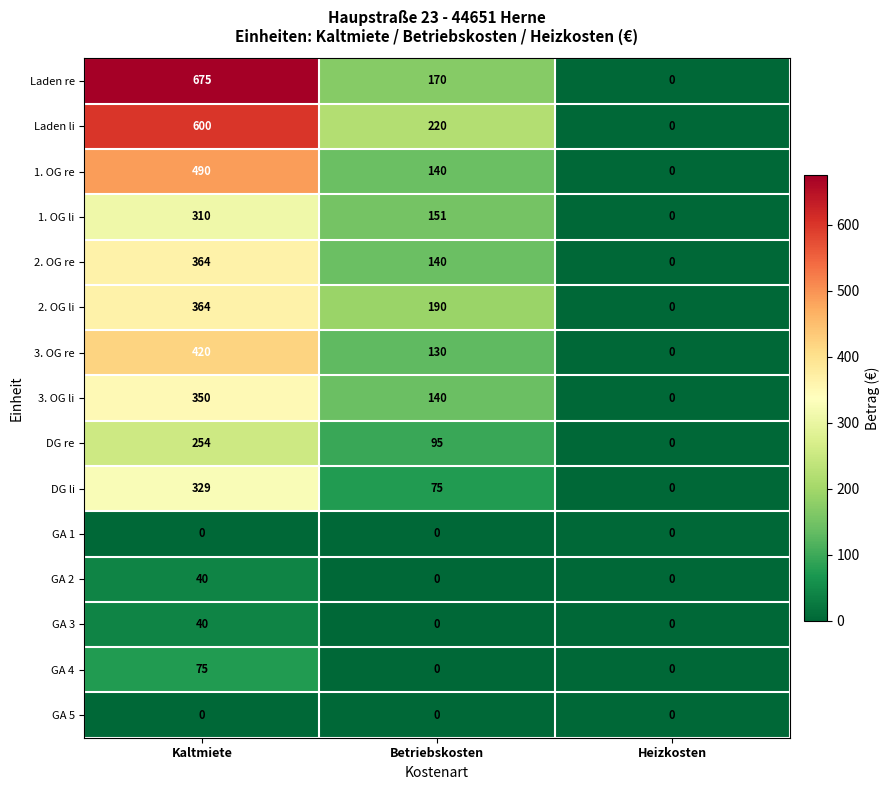

Count the number of categories in the chart.

3